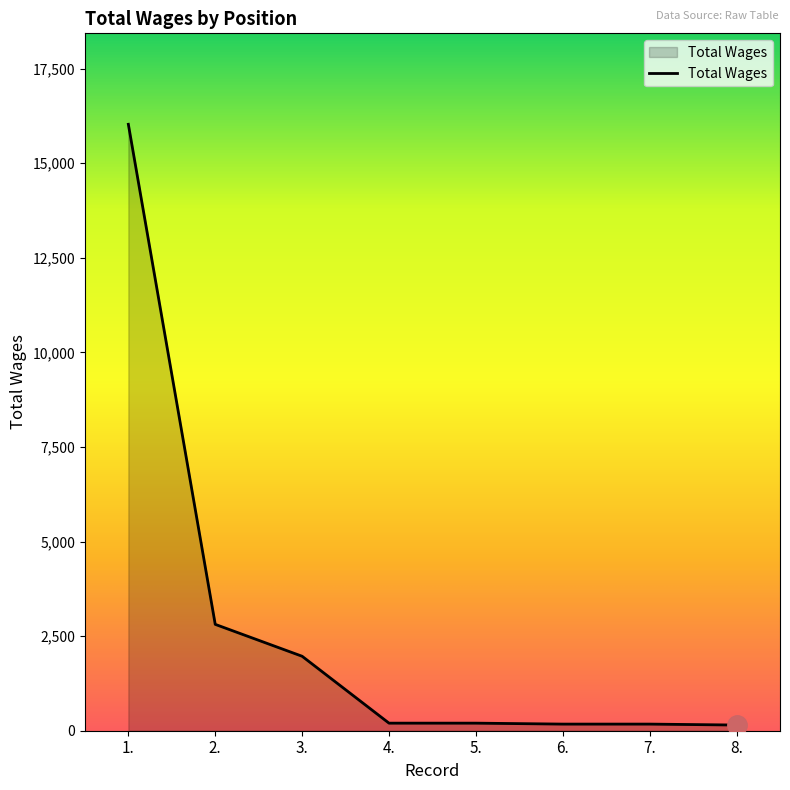

How many lines are shown in the chart?

1